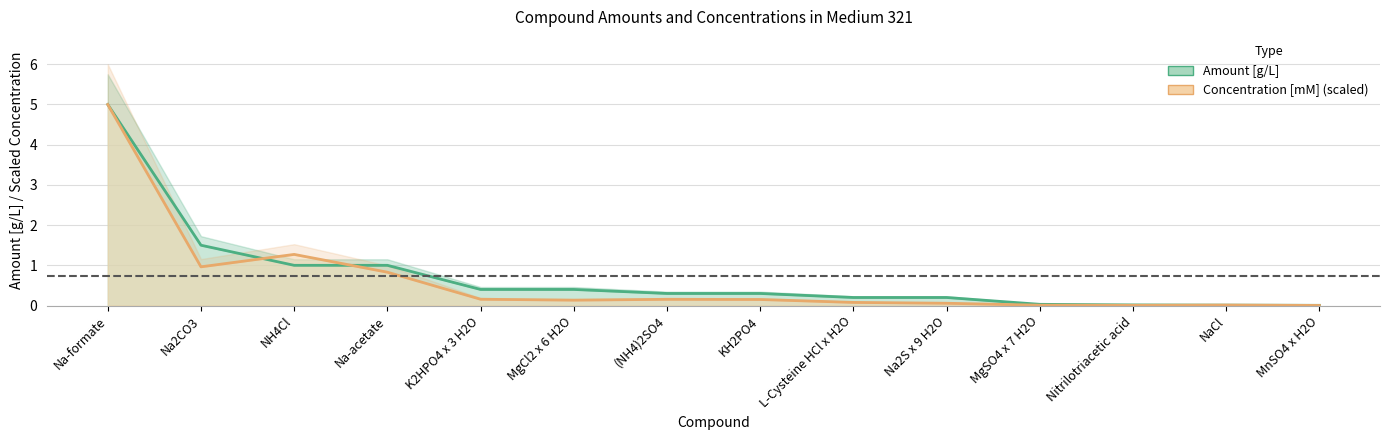

Which series has the largest total across all categories?

amount